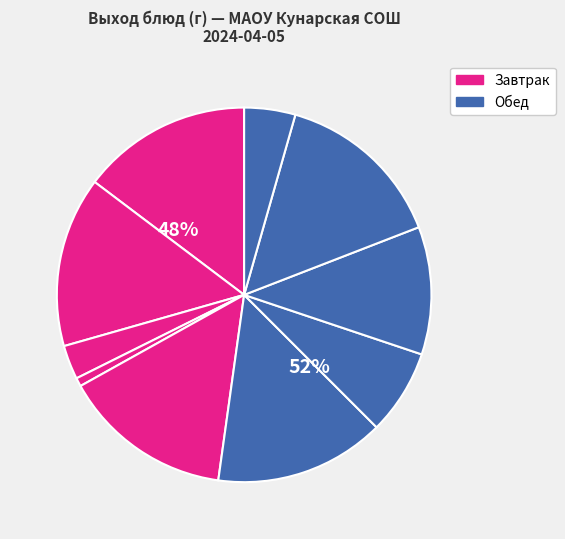

To the nearest percent, what is the average slice percentage?

10%